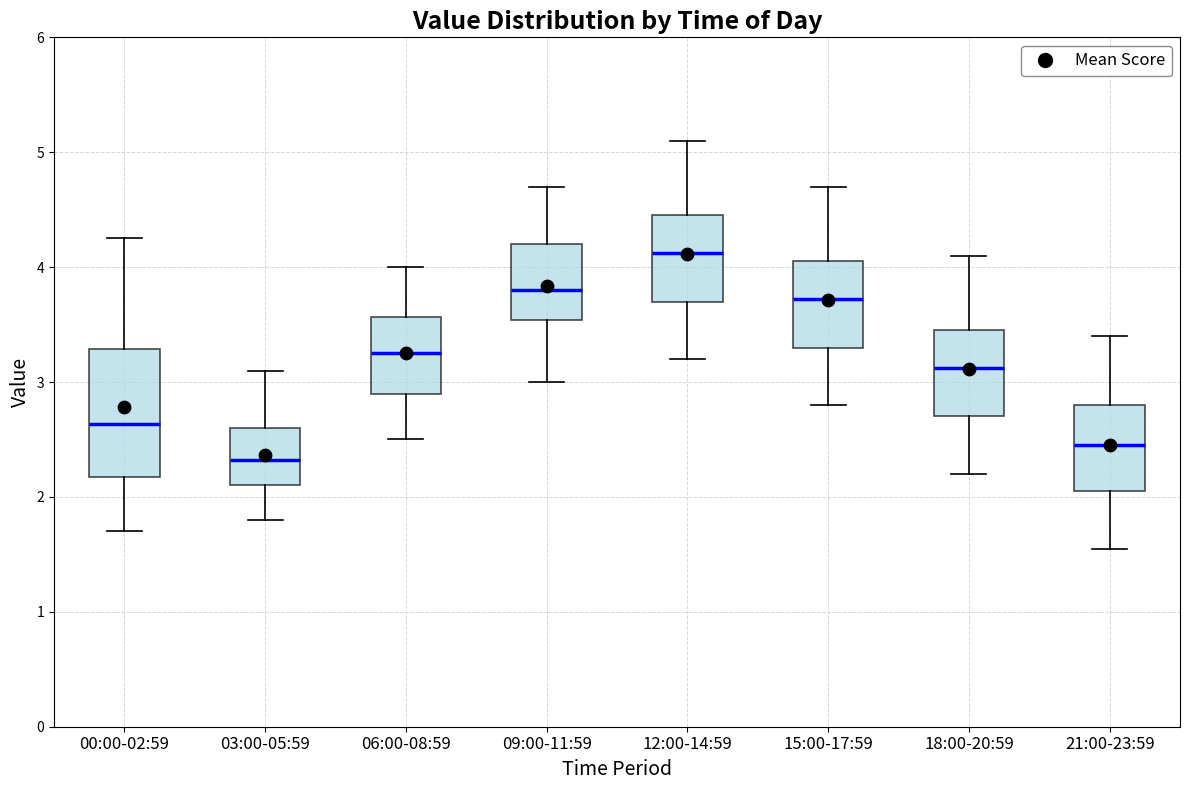

Where does the median line of the box for 21:00-23:59 sit on the y-axis? The values are not printed on the chart, so give them approximately, as read against the axis.

2.5